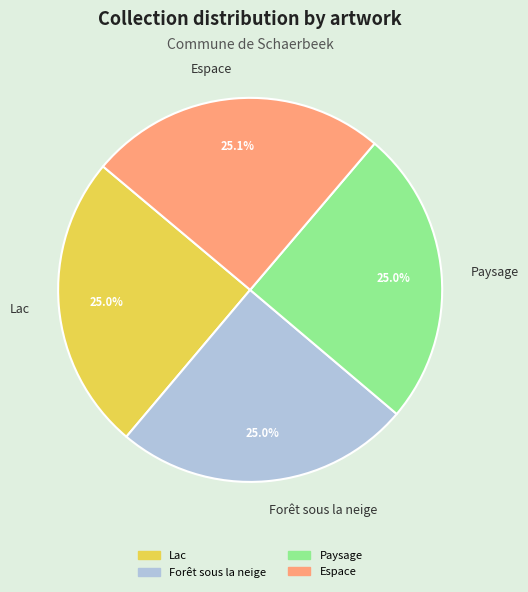

Does Espace represent more than half of the total?

No